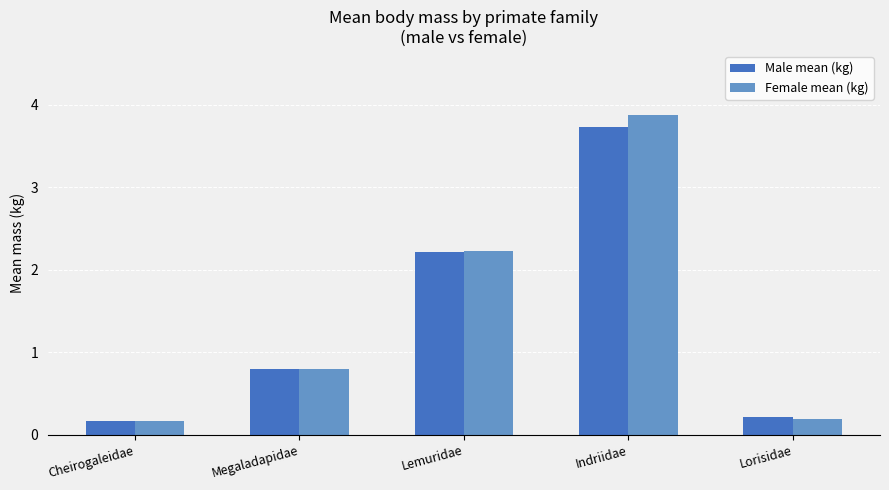

What is the difference between the second highest and minimum values in the Male mean (kg) series?

2.0